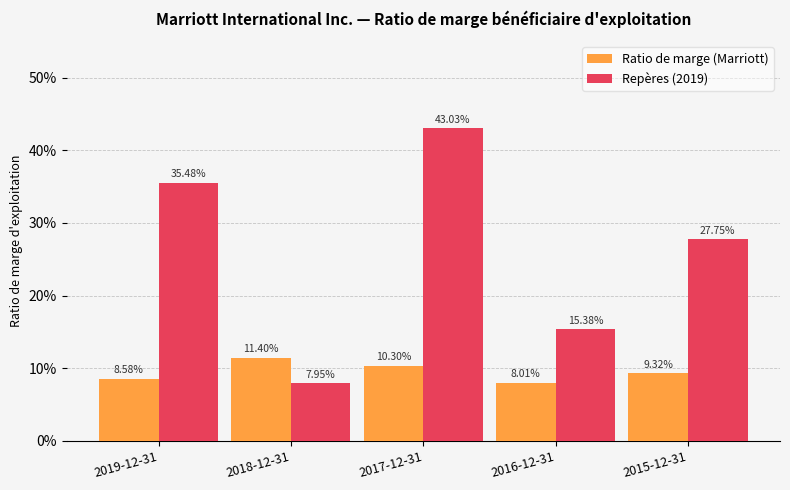

Does the chart contain any negative values?

No